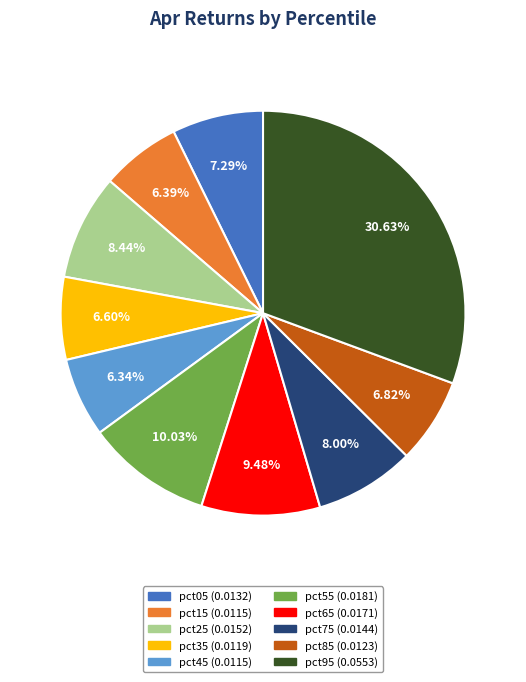

Is there any slice that represents more than half of the pie?

No